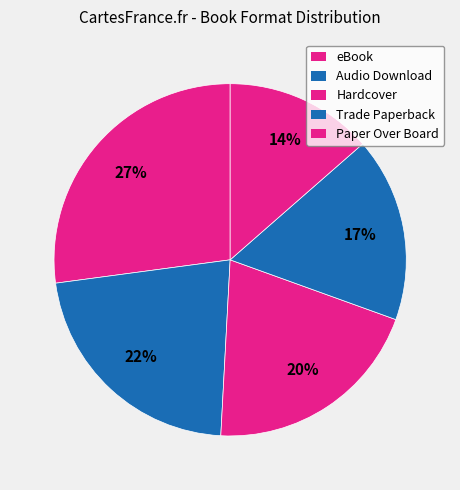

Which slice is the largest?

eBook